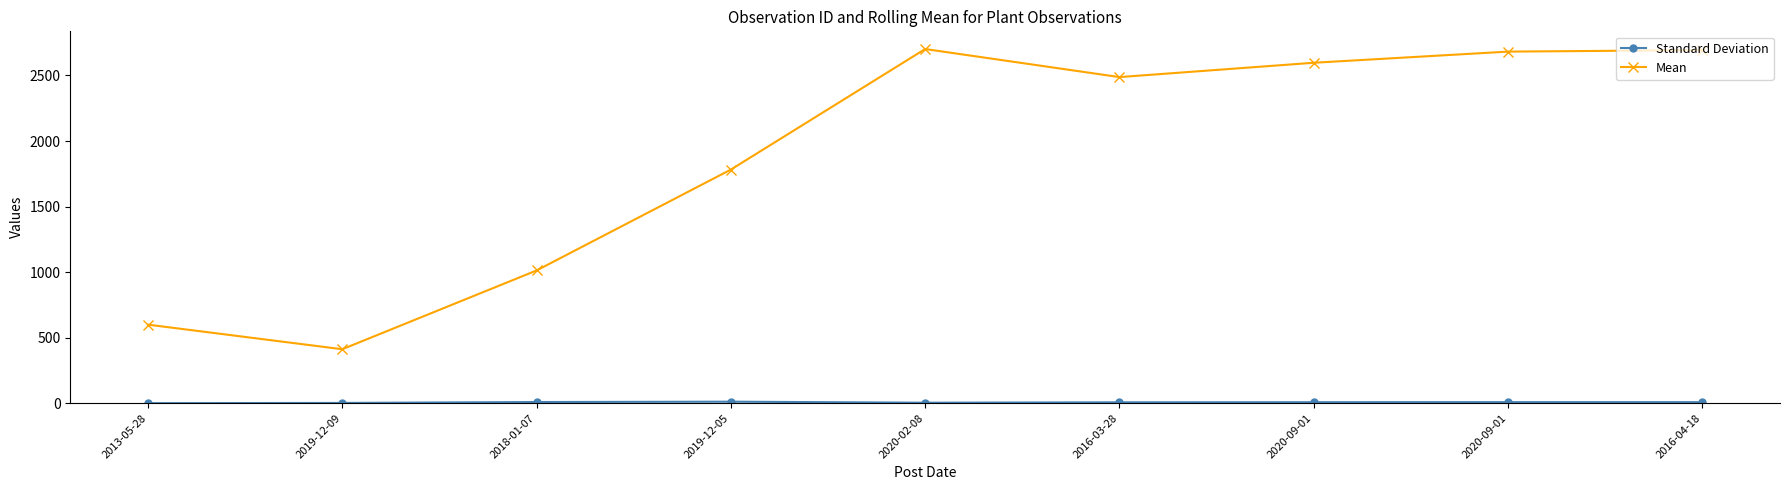

List the labels in order of Standard Deviation value, largest first.

2019-12-05, 2018-01-07, 2020-09-01, 2016-04-18, 2020-09-01, 2016-03-28, 2020-02-08, 2019-12-09, 2013-05-28